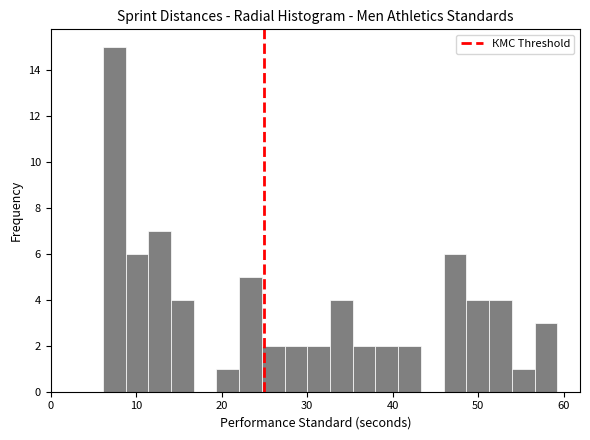

Read against the x-axis, roughly where is the centre of the tallest bar?

7